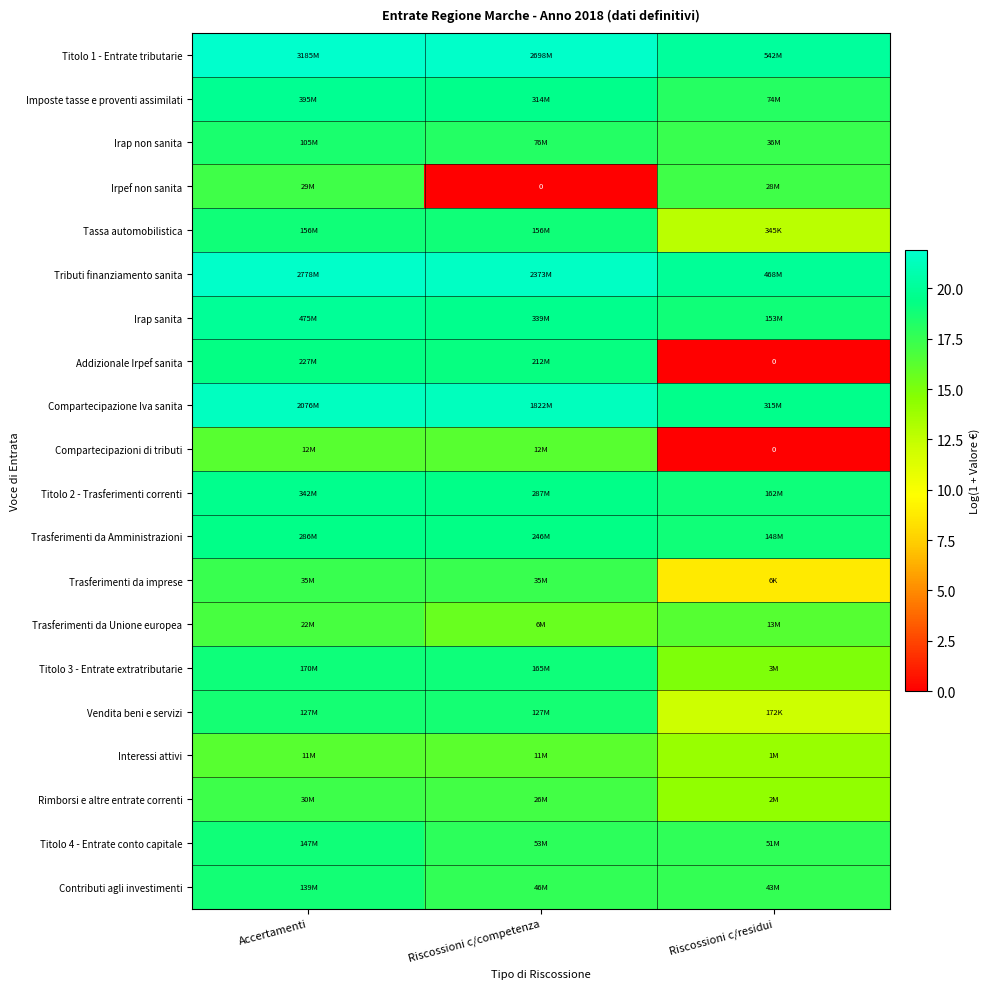

How many series are shown in this chart?

20